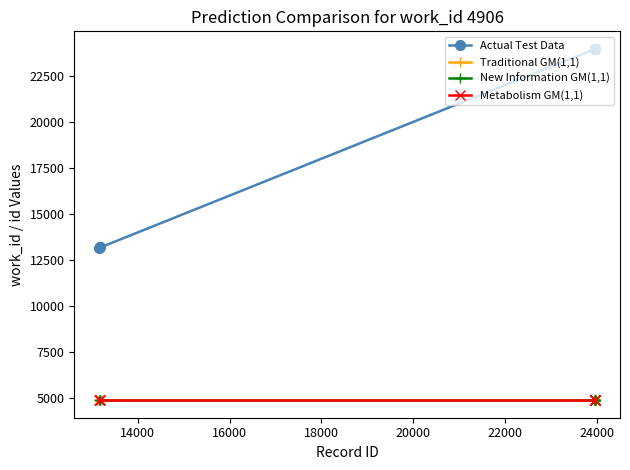

Is this an area chart (filled region under the line)?

No